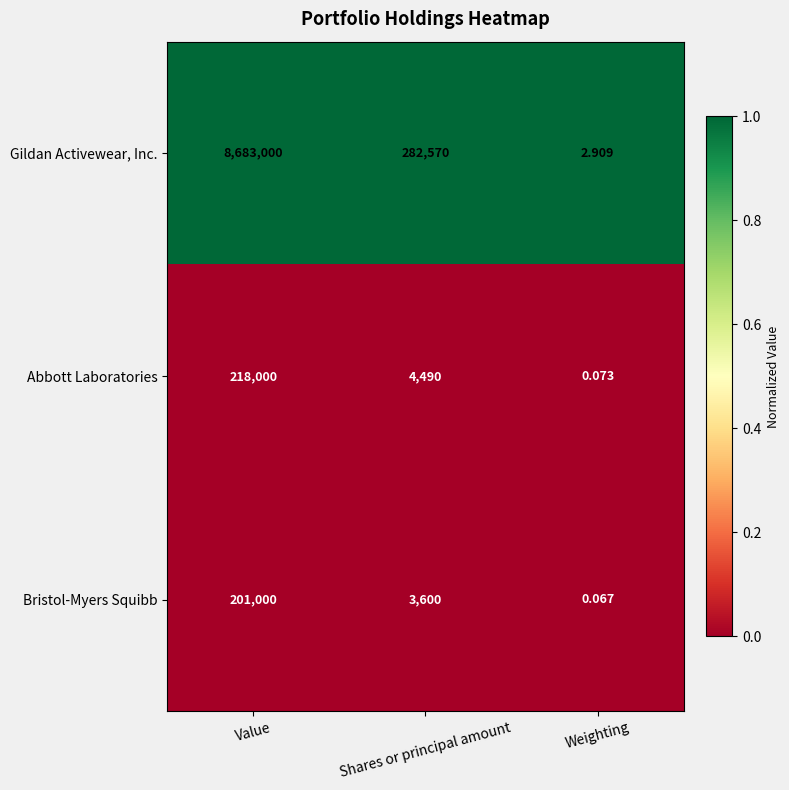

Is the value of Bristol-Myers Squibb at Shares or principal amount greater than the value of Gildan Activewear, Inc. at Weighting?

Yes